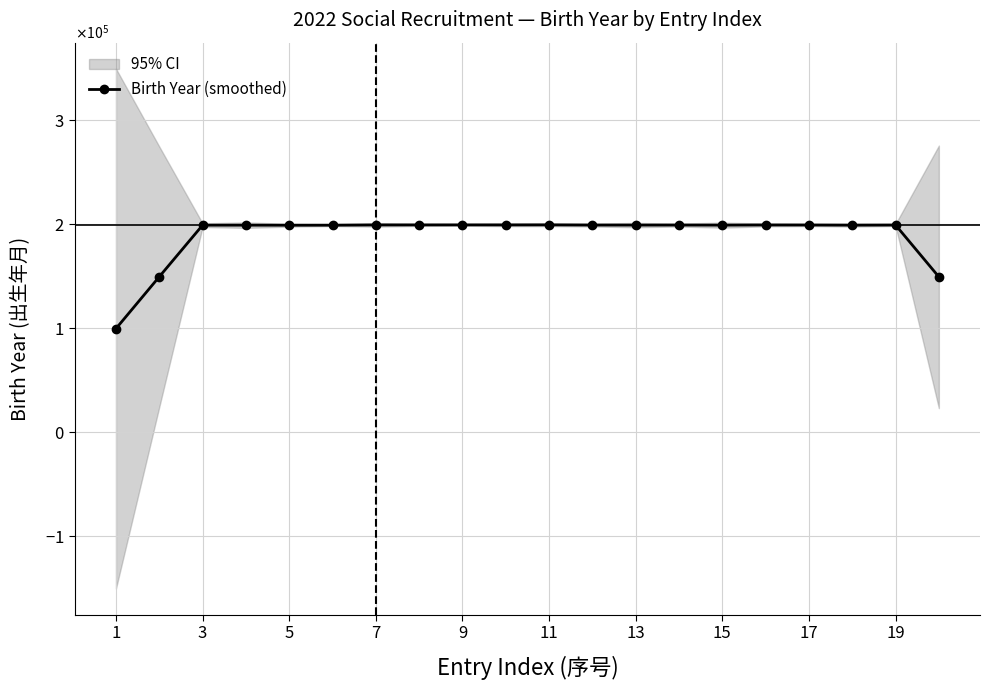

How many data points are less than 199353?

10